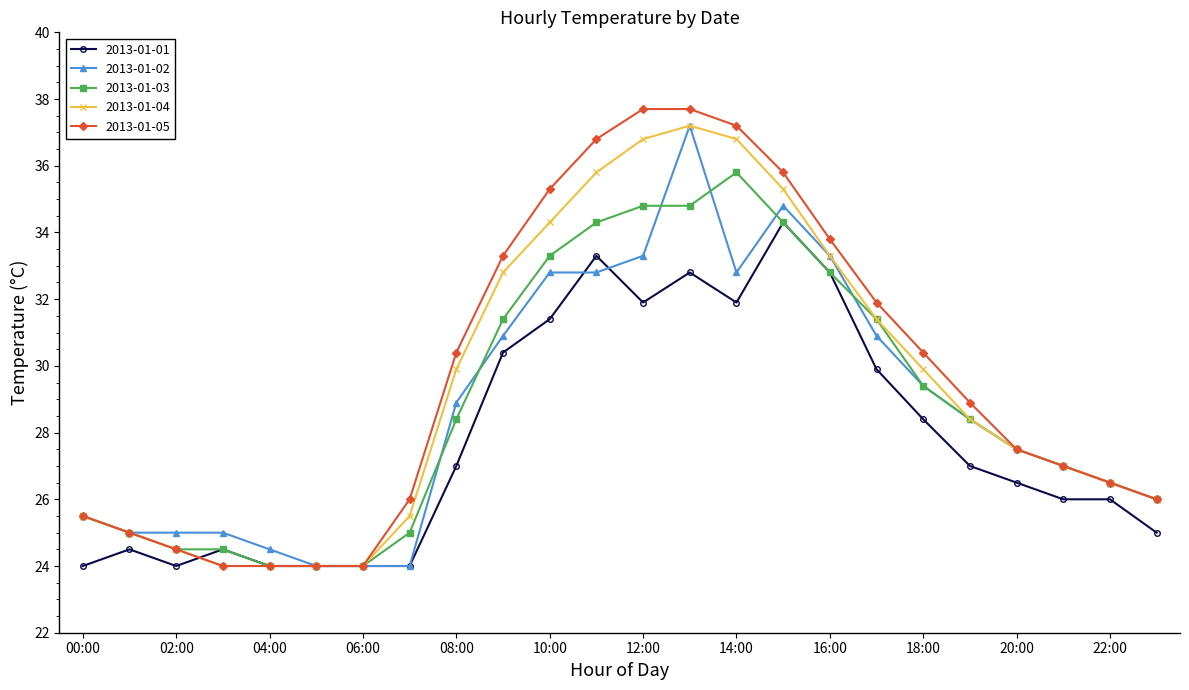

What is the value of the 2013-01-02 point at the 10th from the left?

30.9